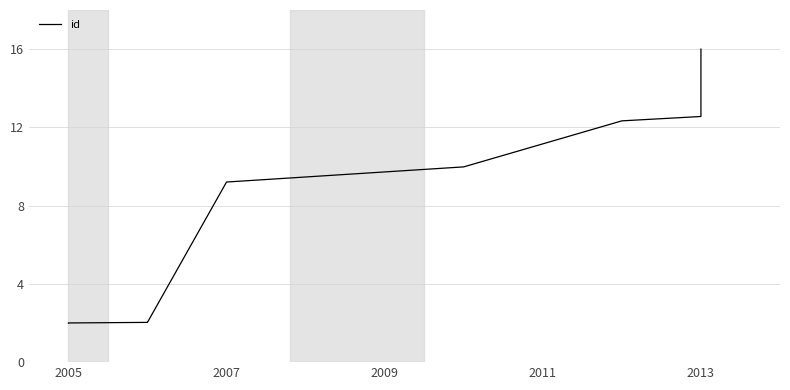

Reading left to right, what are all the values shown in this chart?

2.0	2.0	2.0	2.0	2.0	9.2	10.0	12.3	12.6	16.0